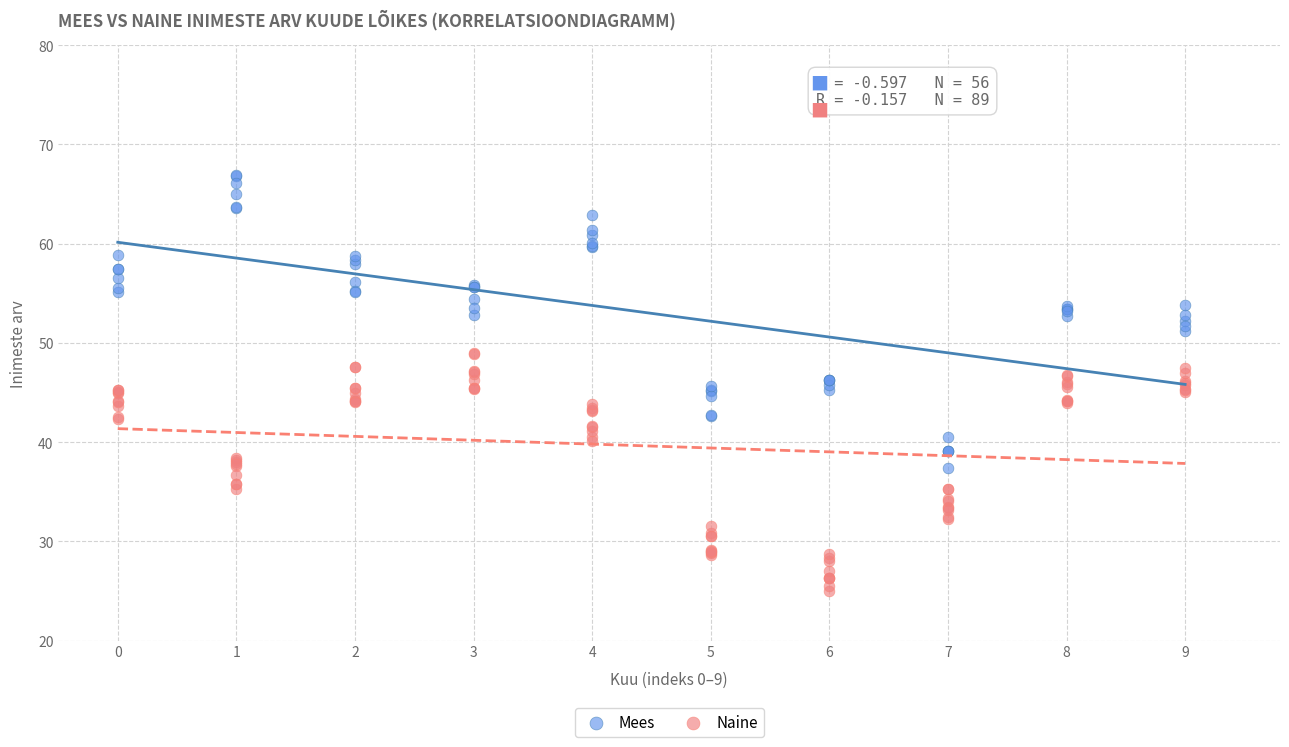

Which series contains the highest Y value?

Mees